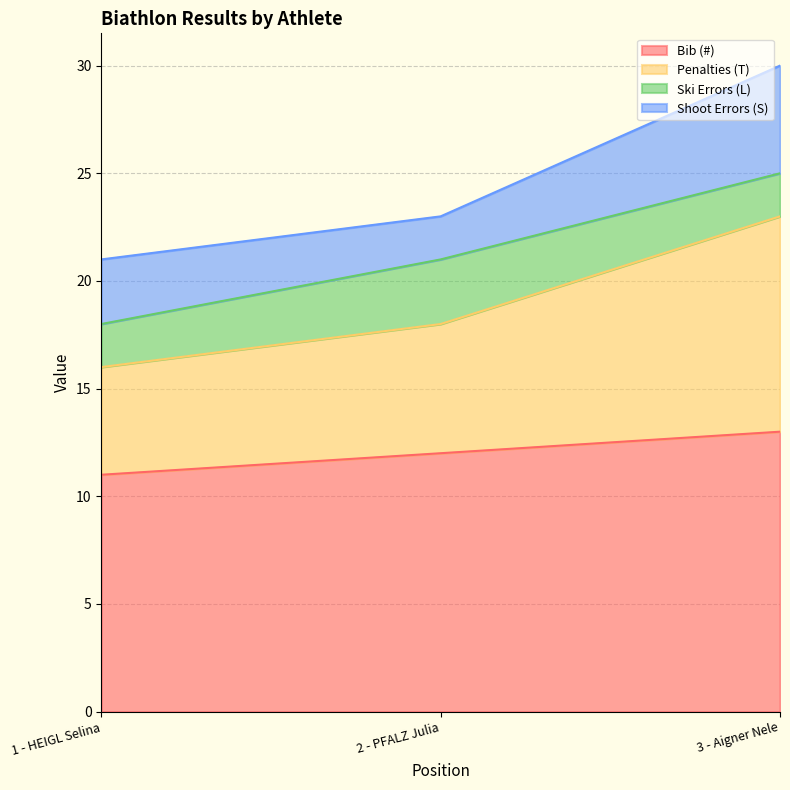

What is the total value across all series at 2 - PFALZ Julia?

23